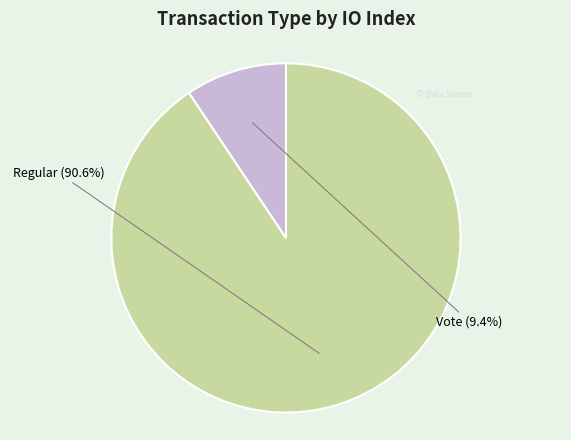

Is it true that Vote is 9% of the pie?

True